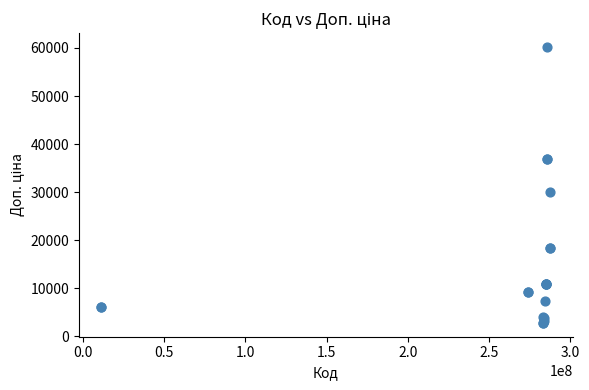

What Y value in the scatter plot is closest to 31513?

30102.8